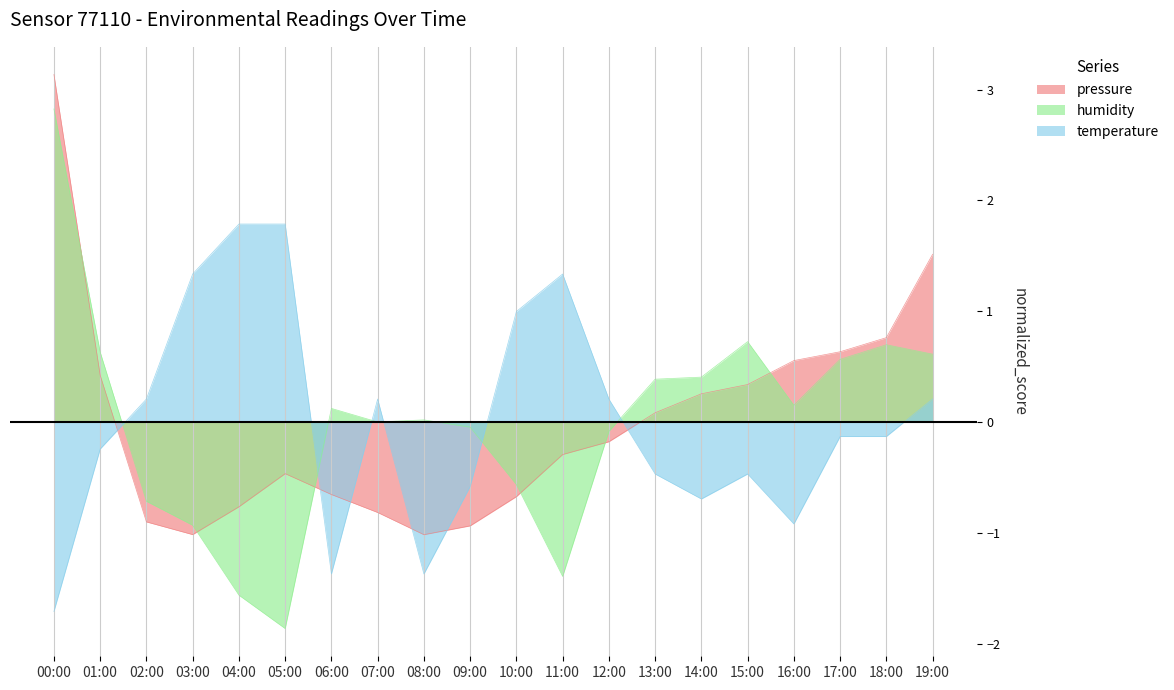

Between 04:00 and 13:00, which series saw the biggest shift?

temperature